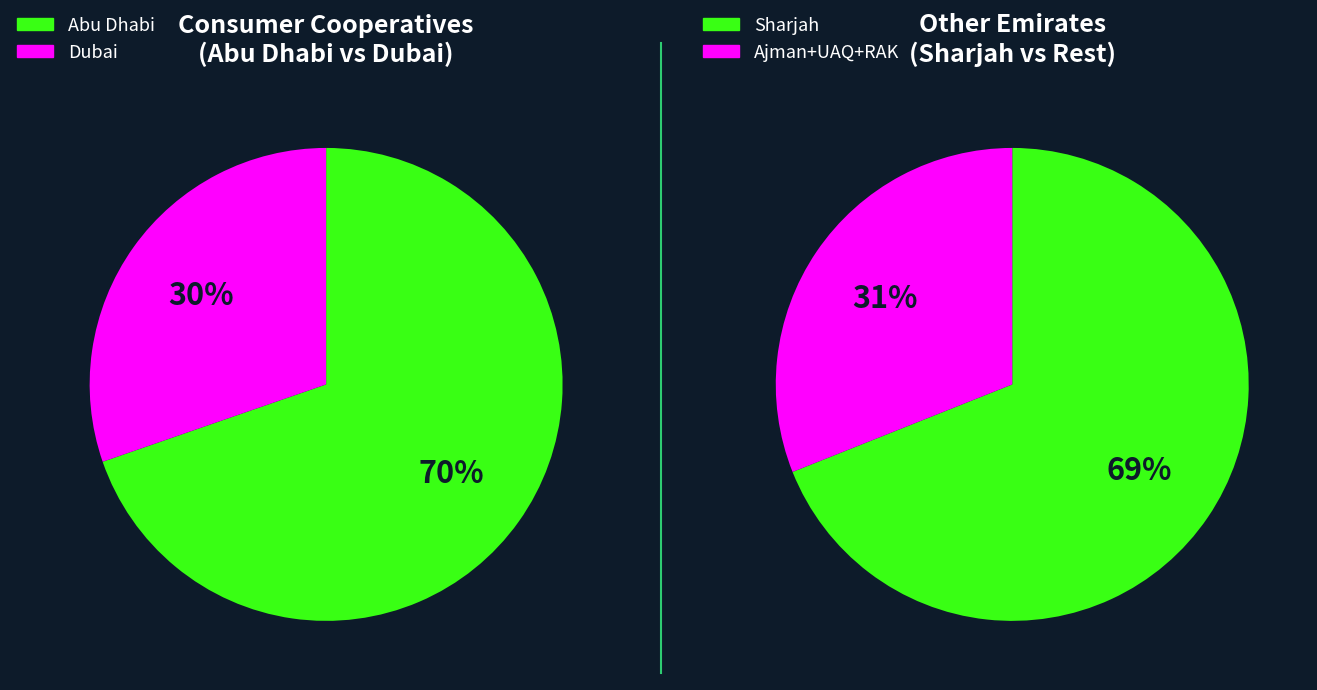

Is it true that Um Alquain is 1% of the pie?

True